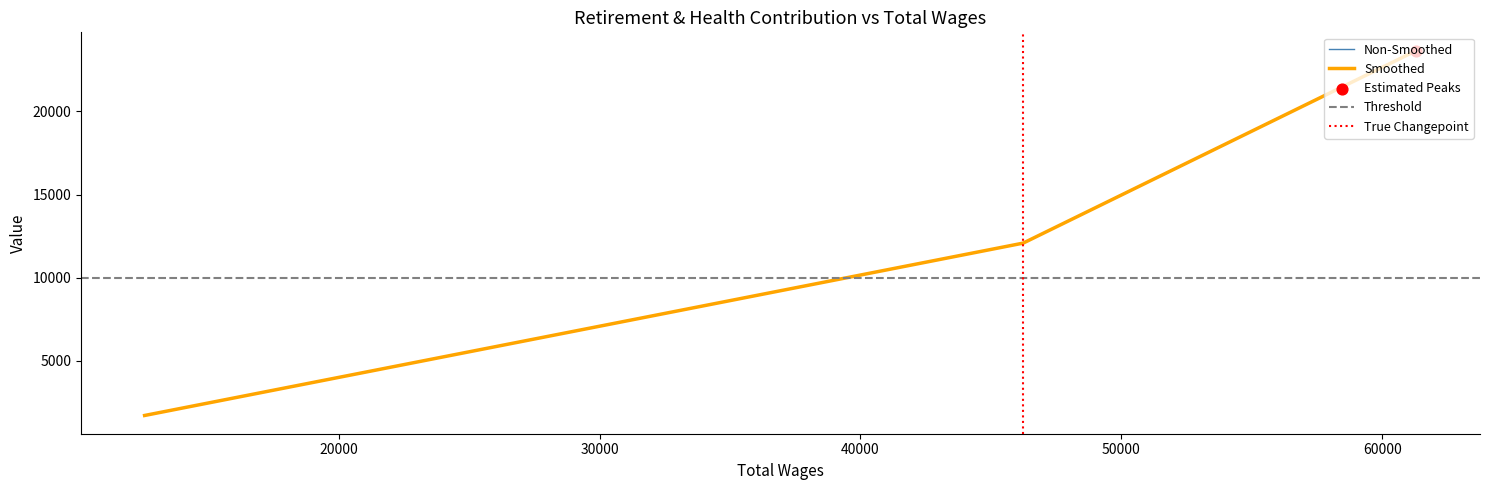

What is the change in value from 61313.0 to 46236.0?

-11569